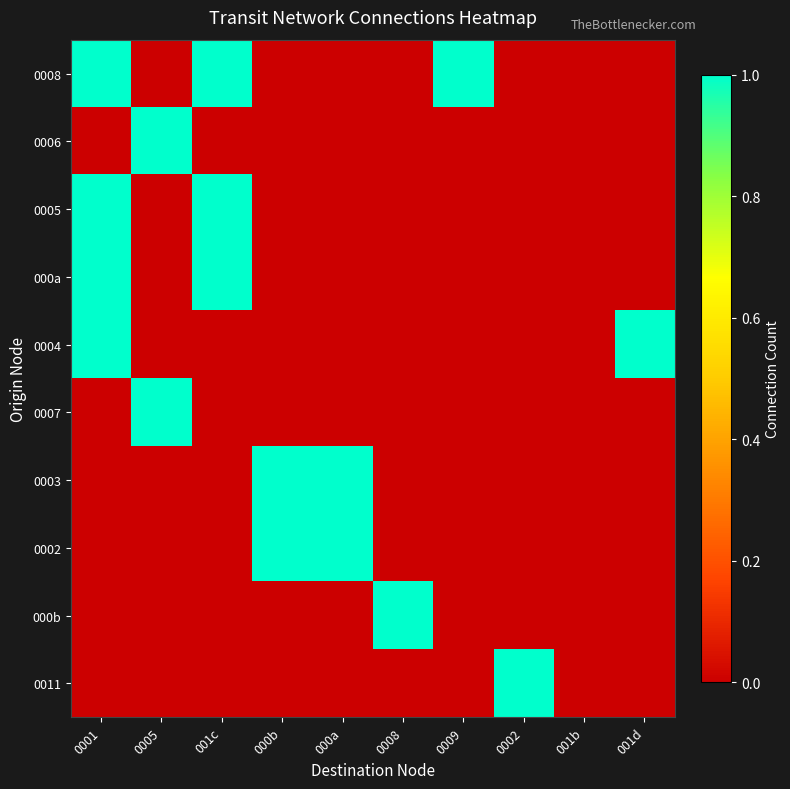

Reading left to right, what are all the values shown in this chart?

0008: 0001=1	0005=0	001c=1	000b=0	000a=0	0008=0	0009=1	0002=0	001b=0	001d=0
0006: 0001=0	0005=1	001c=0	000b=0	000a=0	0008=0	0009=0	0002=0	001b=0	001d=0
0005: 0001=1	0005=0	001c=1	000b=0	000a=0	0008=0	0009=0	0002=0	001b=0	001d=0
000a: 0001=1	0005=0	001c=1	000b=0	000a=0	0008=0	0009=0	0002=0	001b=0	001d=0
0004: 0001=1	0005=0	001c=0	000b=0	000a=0	0008=0	0009=0	0002=0	001b=0	001d=1
0007: 0001=0	0005=1	001c=0	000b=0	000a=0	0008=0	0009=0	0002=0	001b=0	001d=0
0003: 0001=0	0005=0	001c=0	000b=1	000a=1	0008=0	0009=0	0002=0	001b=0	001d=0
0002: 0001=0	0005=0	001c=0	000b=1	000a=1	0008=0	0009=0	0002=0	001b=0	001d=0
000b: 0001=0	0005=0	001c=0	000b=0	000a=0	0008=1	0009=0	0002=0	001b=0	001d=0
0011: 0001=0	0005=0	001c=0	000b=0	000a=0	0008=0	0009=0	0002=1	001b=0	001d=0